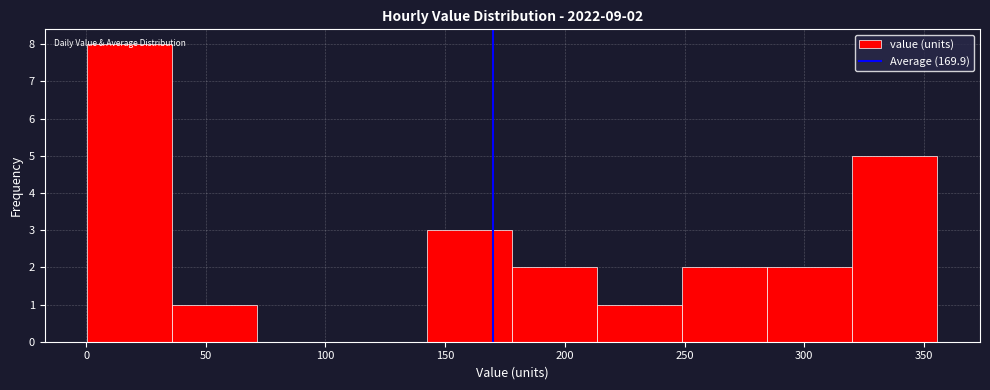

Which range on the x-axis has the tallest bar?

0 to 35